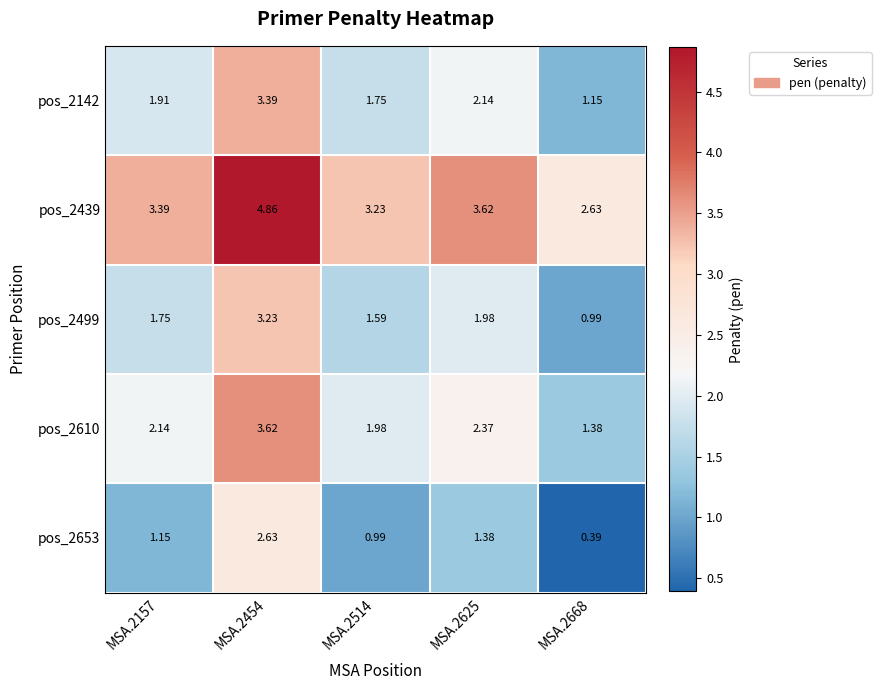

Count the number of data series in this chart.

5